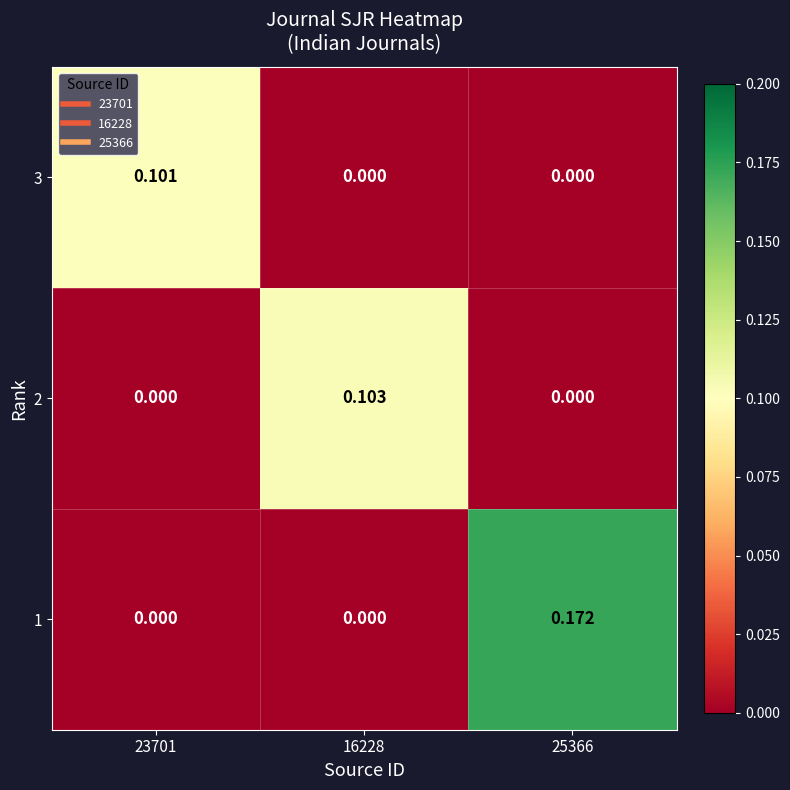

Count the number of data series in this chart.

3